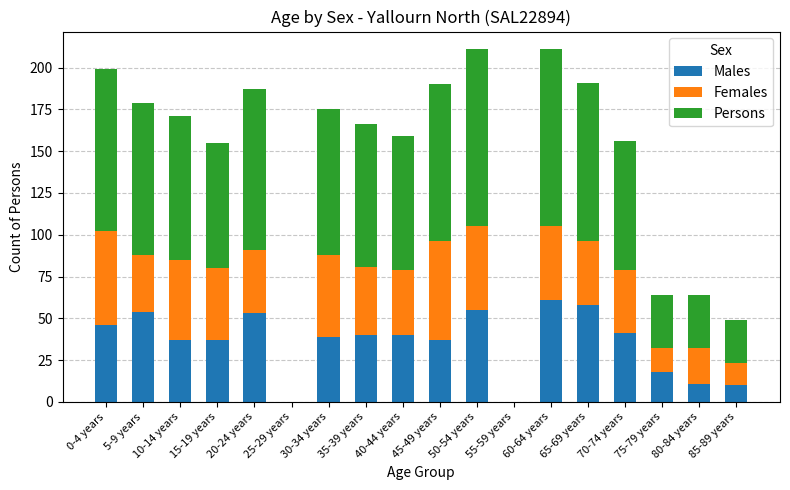

True or false: Males has a value of 10 at 35-39 years.

False